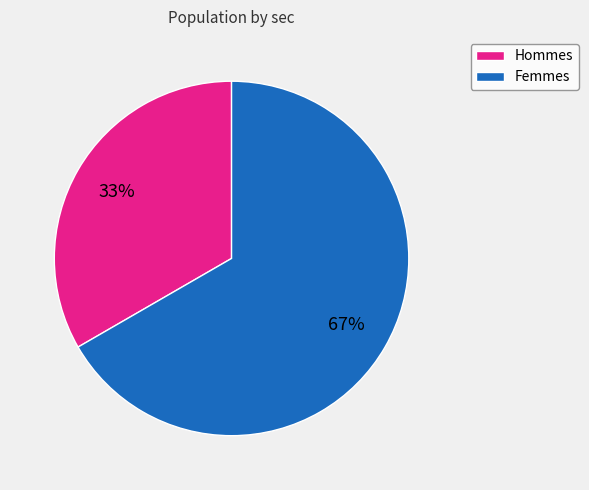

Between Hommes and Femmes, which is larger?

Femmes